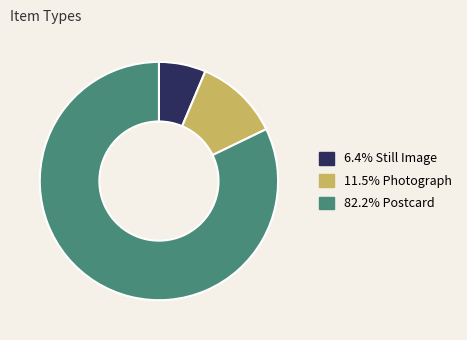

Does any single category account for the majority?

Yes